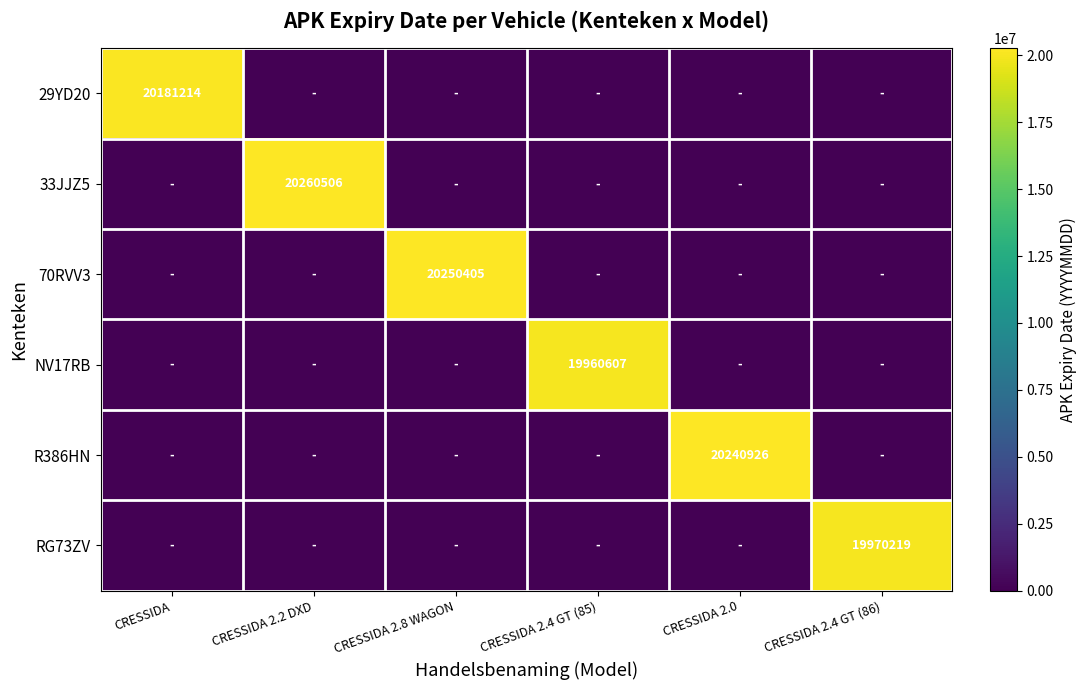

The 33JJZ5 series shows 20260506 at CRESSIDA 2.2 DXD. True or false?

True